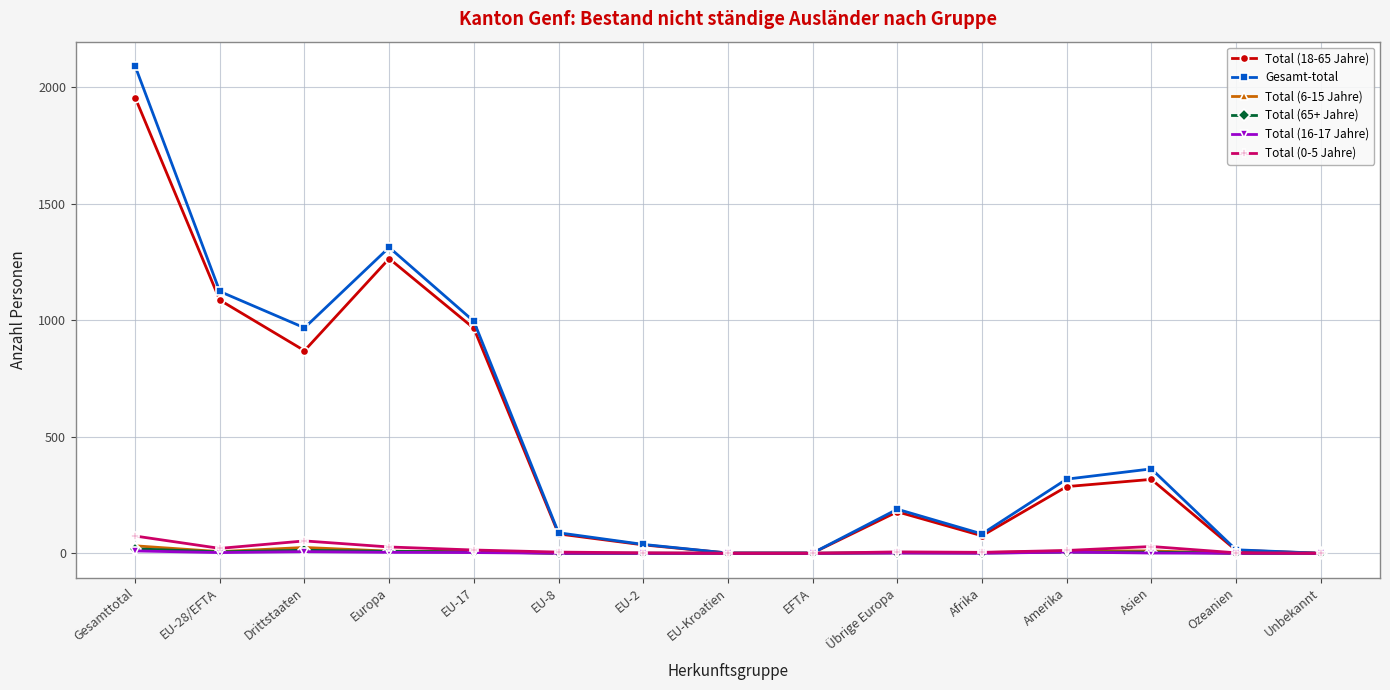

At which category does Total (0-5 Jahre) reach its first local valley?

EU-28/EFTA